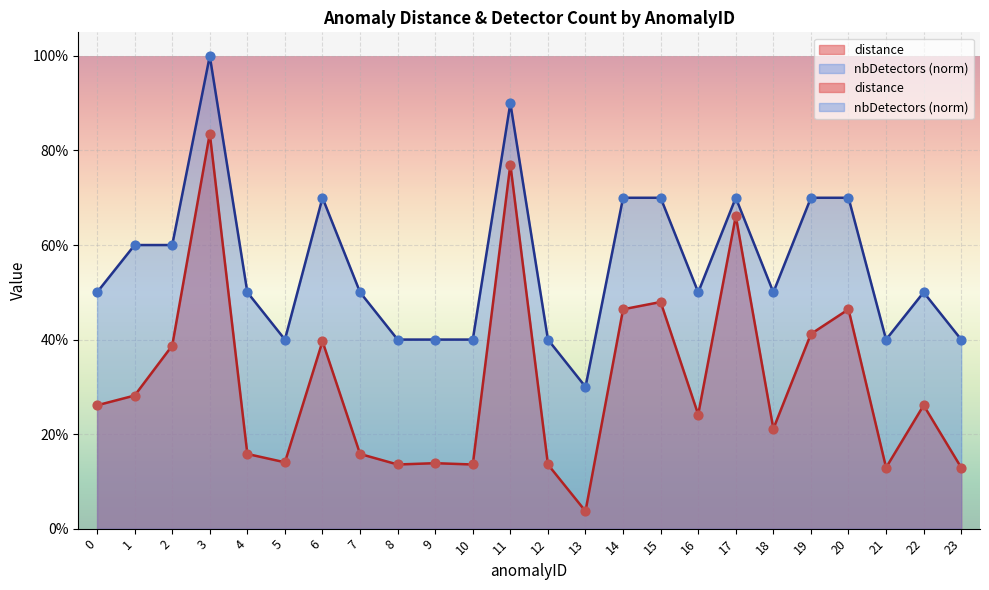

Which series reaches the minimum Y coordinate?

distance